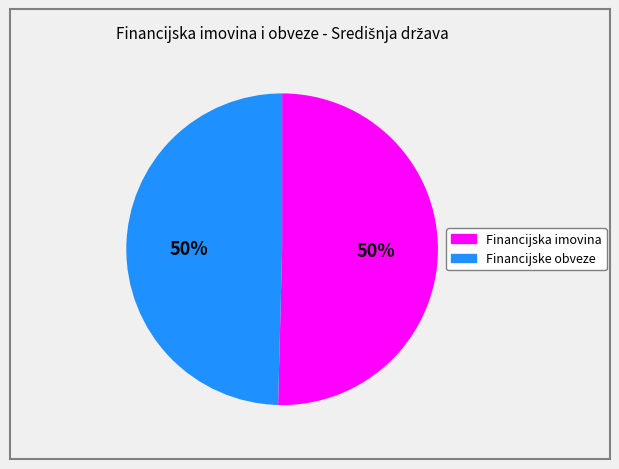

Combined, do Financijska imovina and Financijske obveze account for over 50%?

Yes